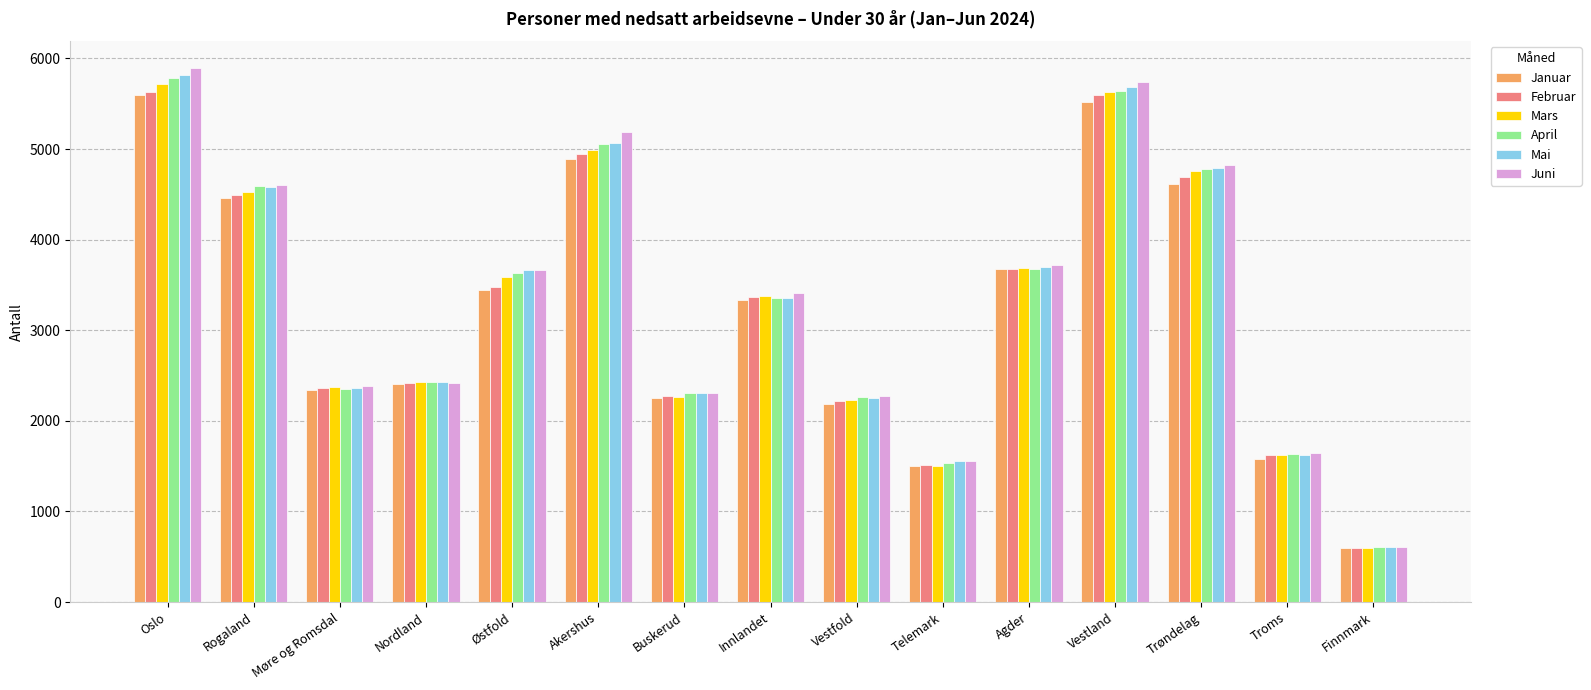

What position from the right is Buskerud?

9